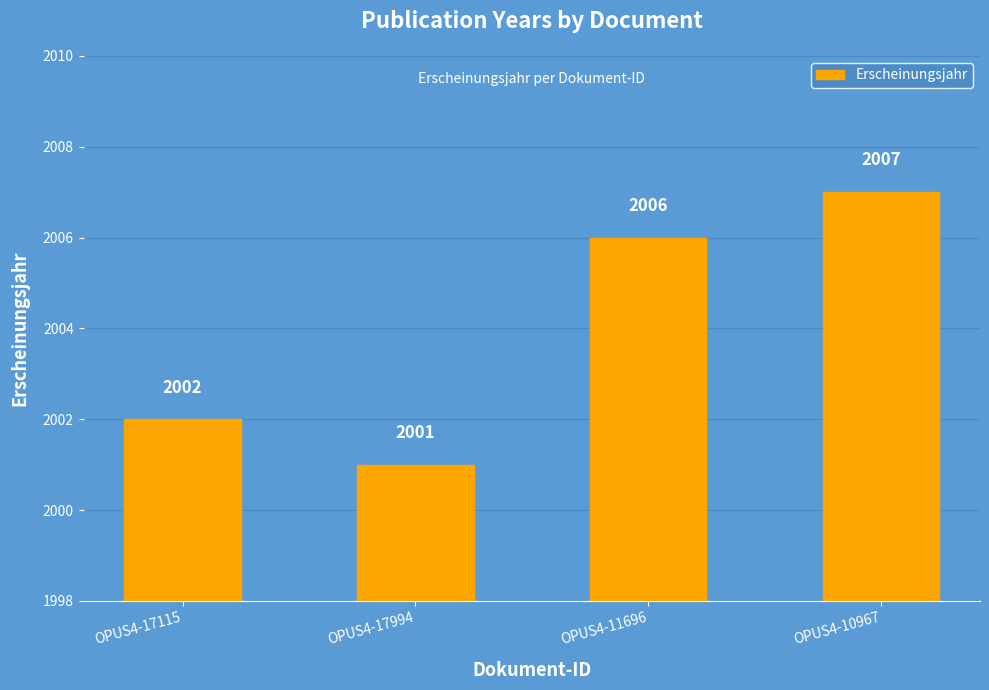

Reading left to right, list all the values displayed in this chart.

OPUS4-17115=2002	OPUS4-17994=2001	OPUS4-11696=2006	OPUS4-10967=2007